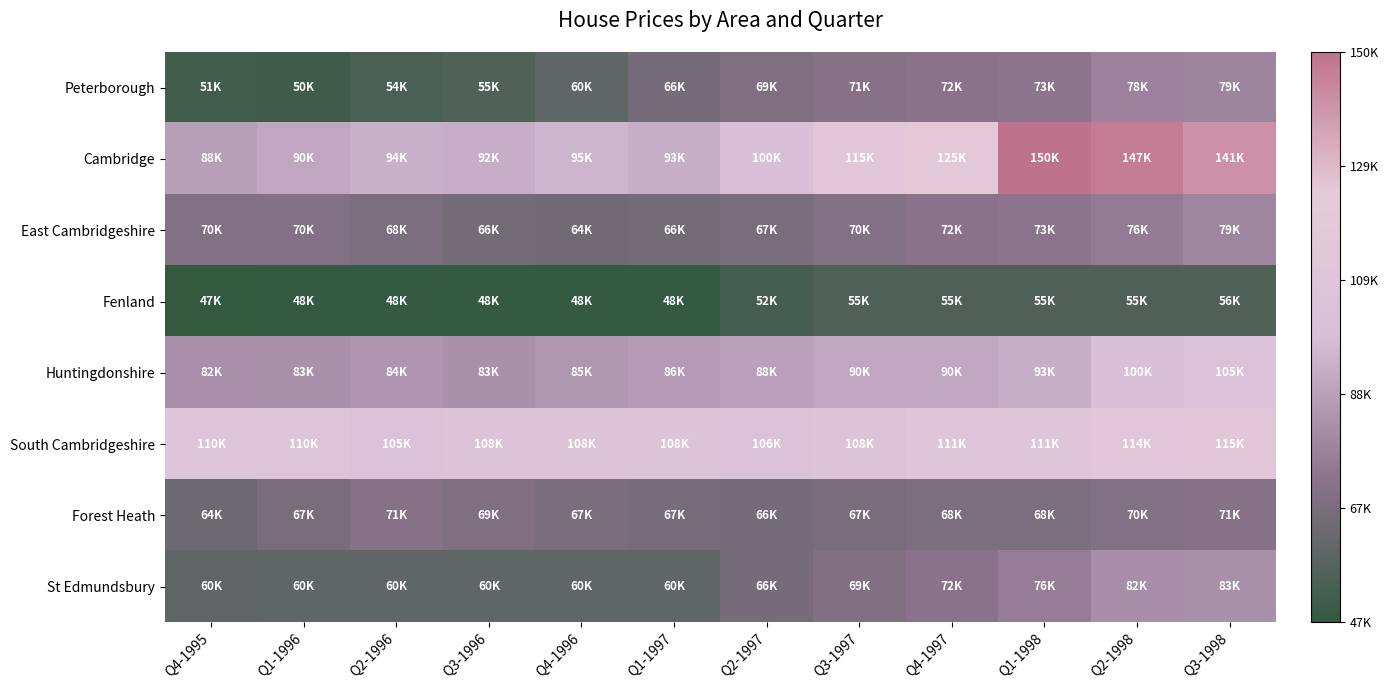

Rank the series at Q4-1995 from lowest to highest value.

Fenland, Peterborough, St Edmundsbury, Forest Heath, East Cambridgeshire, Huntingdonshire, Cambridge, South Cambridgeshire